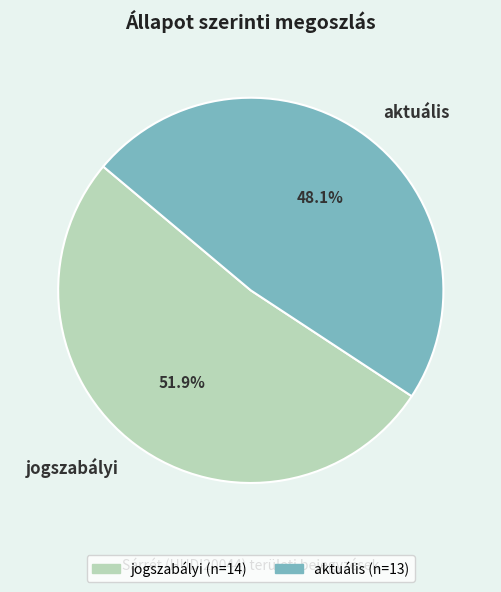

Does any single category account for the majority?

Yes